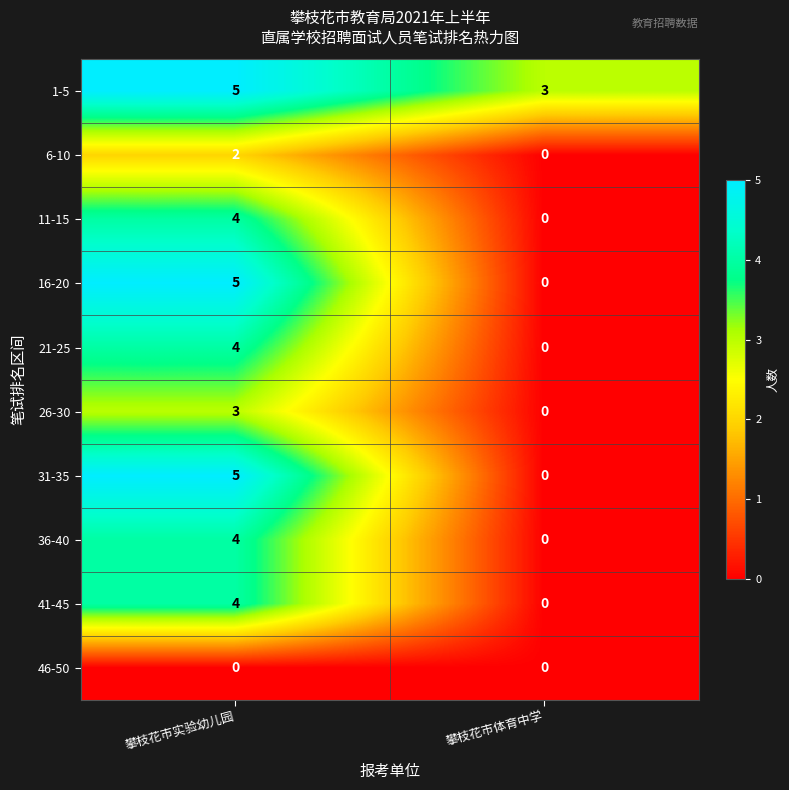

What value does the 16-20 series have at 攀枝花市实验幼儿园?

5